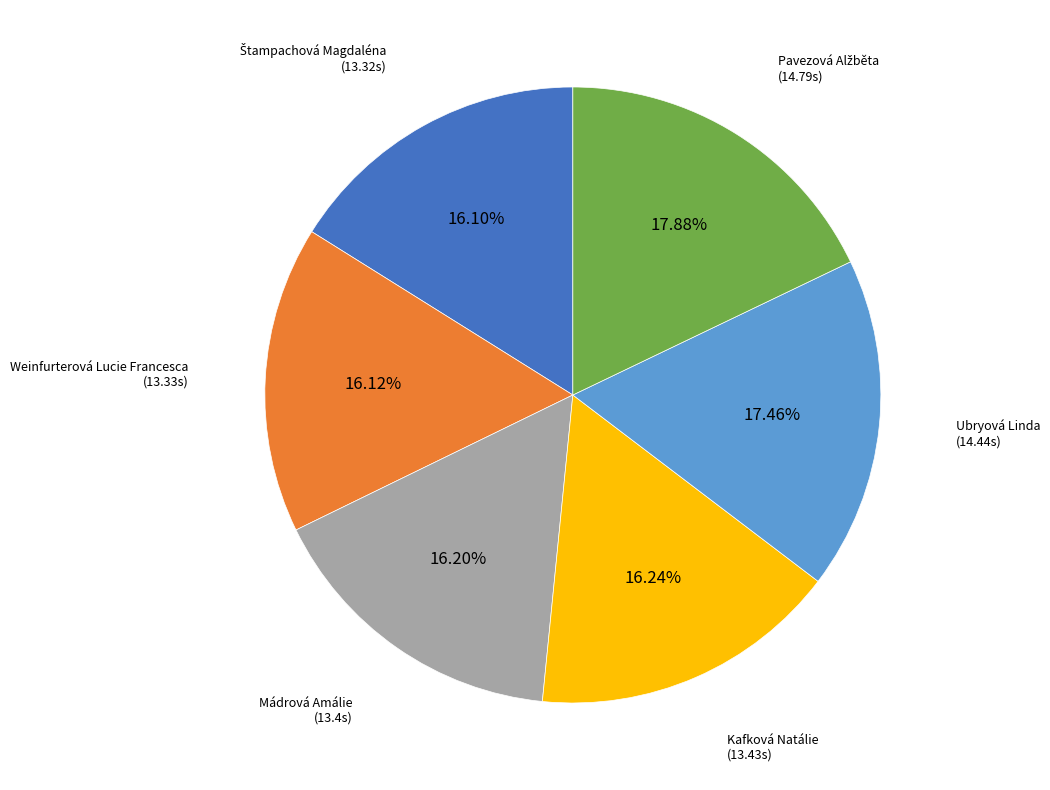

What percentage is the Mádrová Amálie slice, to the nearest percent?

16%